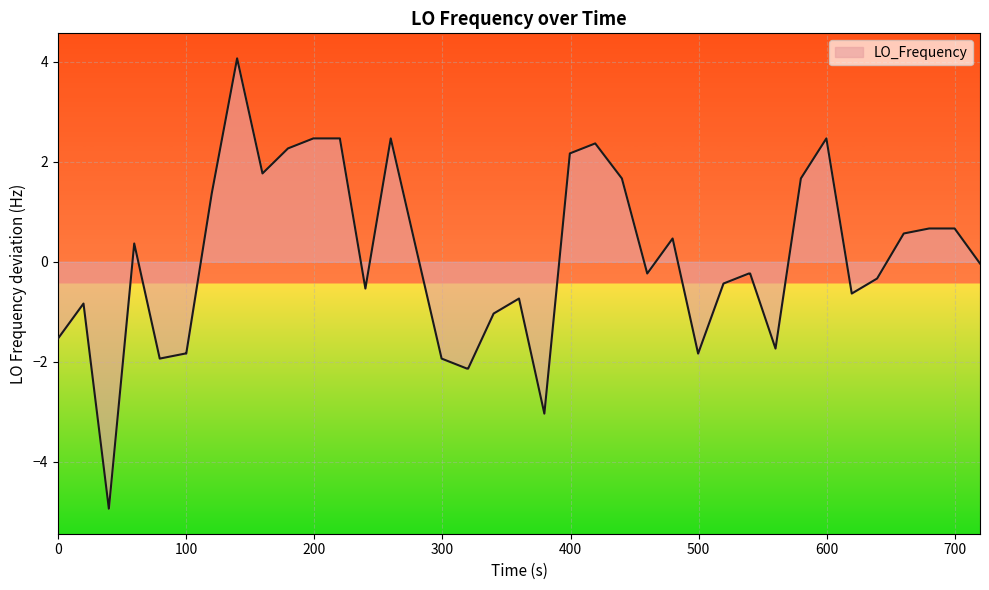

What is the greatest value displayed?

4.1